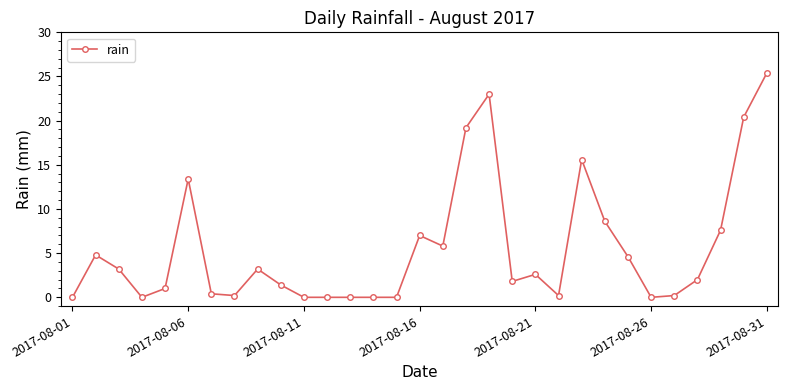

What is the average value?

5.5